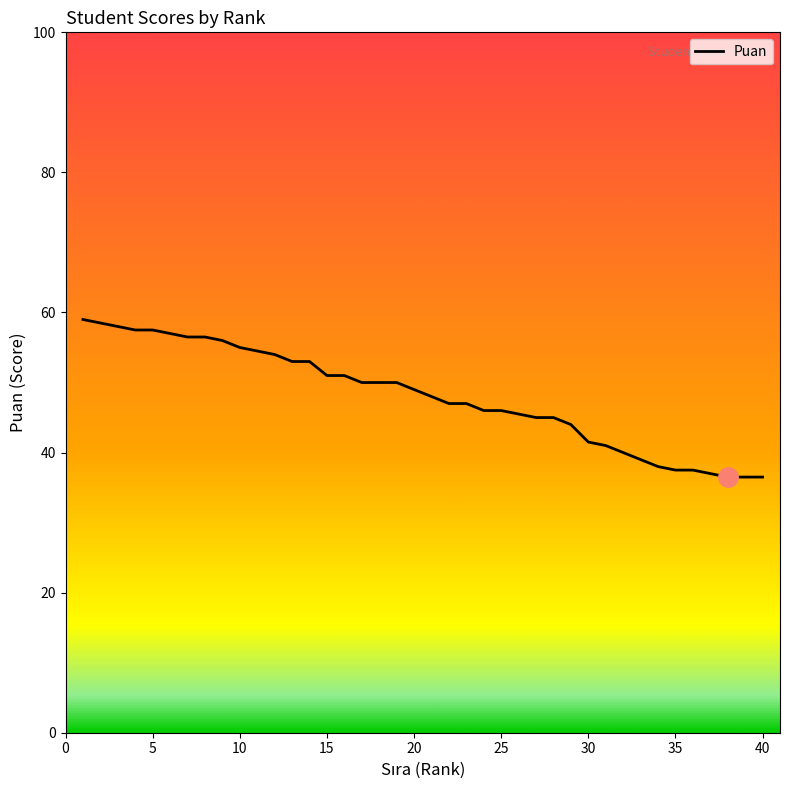

What is the difference between the maximum and minimum values?

22.5